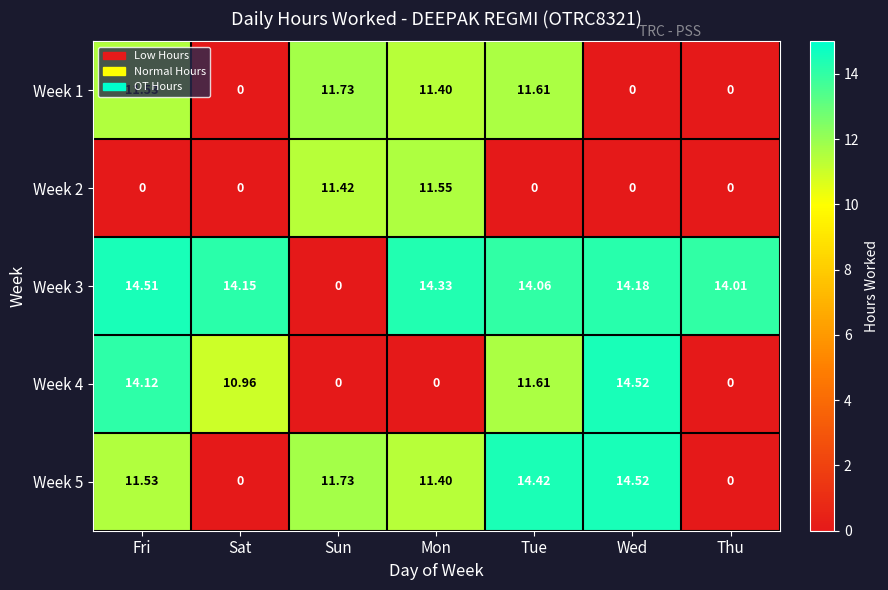

Is the value of Week 4 at Wed greater than the value of Week 1 at Mon?

Yes